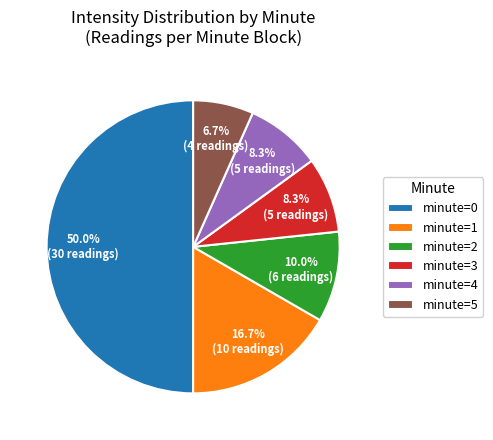

How many slices are in this pie chart?

6